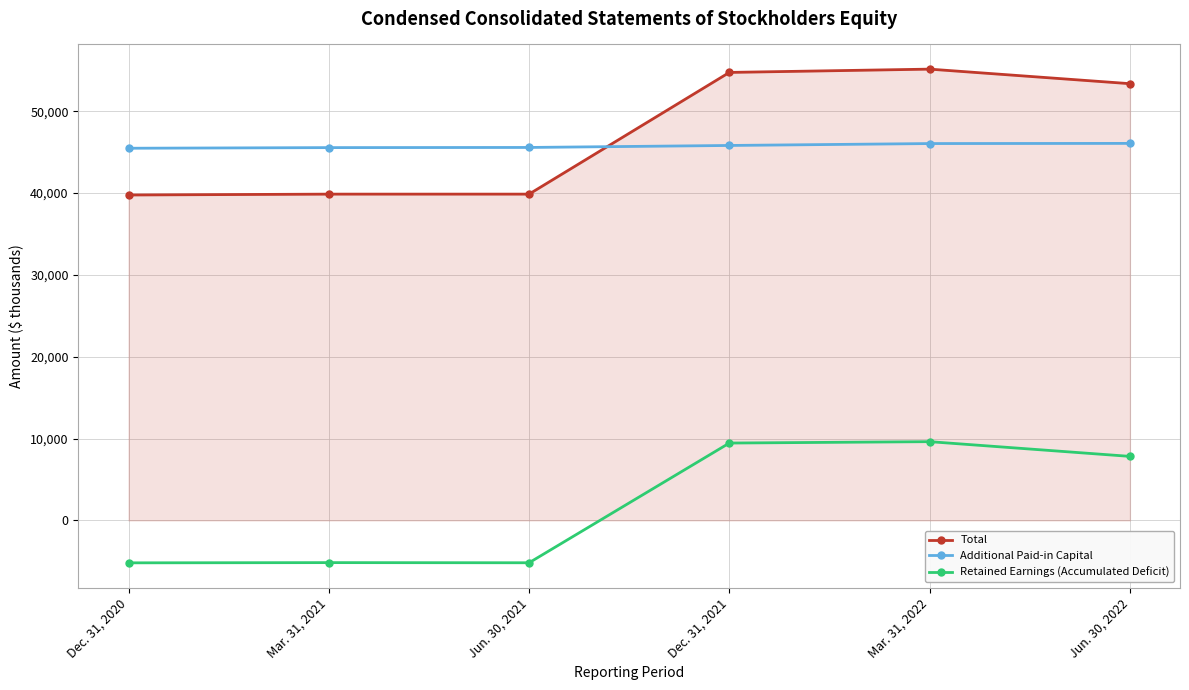

What is the difference between the highest and lowest values at Dec. 31, 2021?

45290